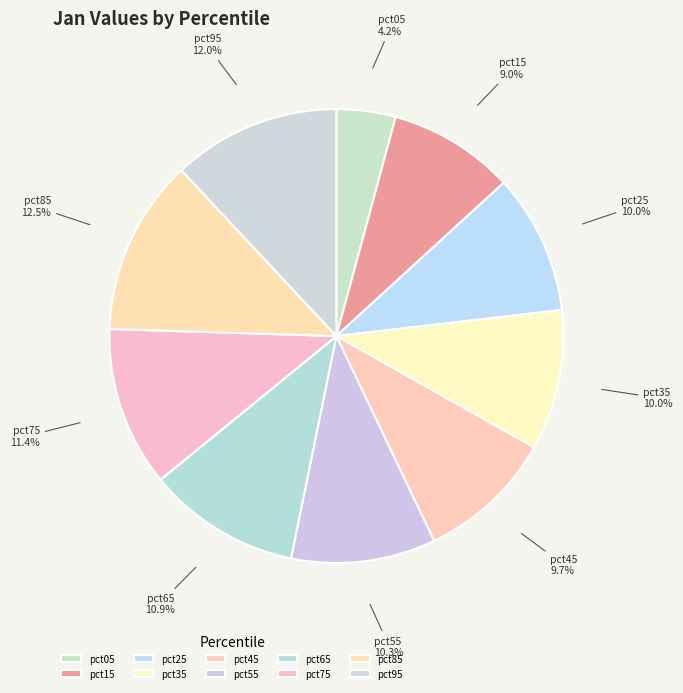

What percentage is NOT represented by pct35?

90.0%